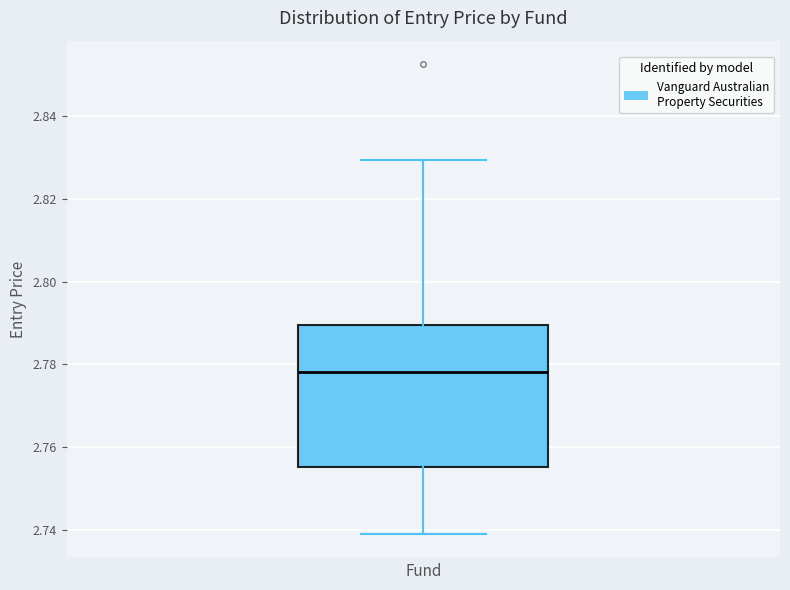

Read this box plot against the y-axis: the position of the median line, the range covered by the box, and the ends of both whiskers. The values are not printed on the chart, so give them approximately, as read against the axis.

median 2.778, box 2.756 to 2.790, whiskers 2.738 to 2.830